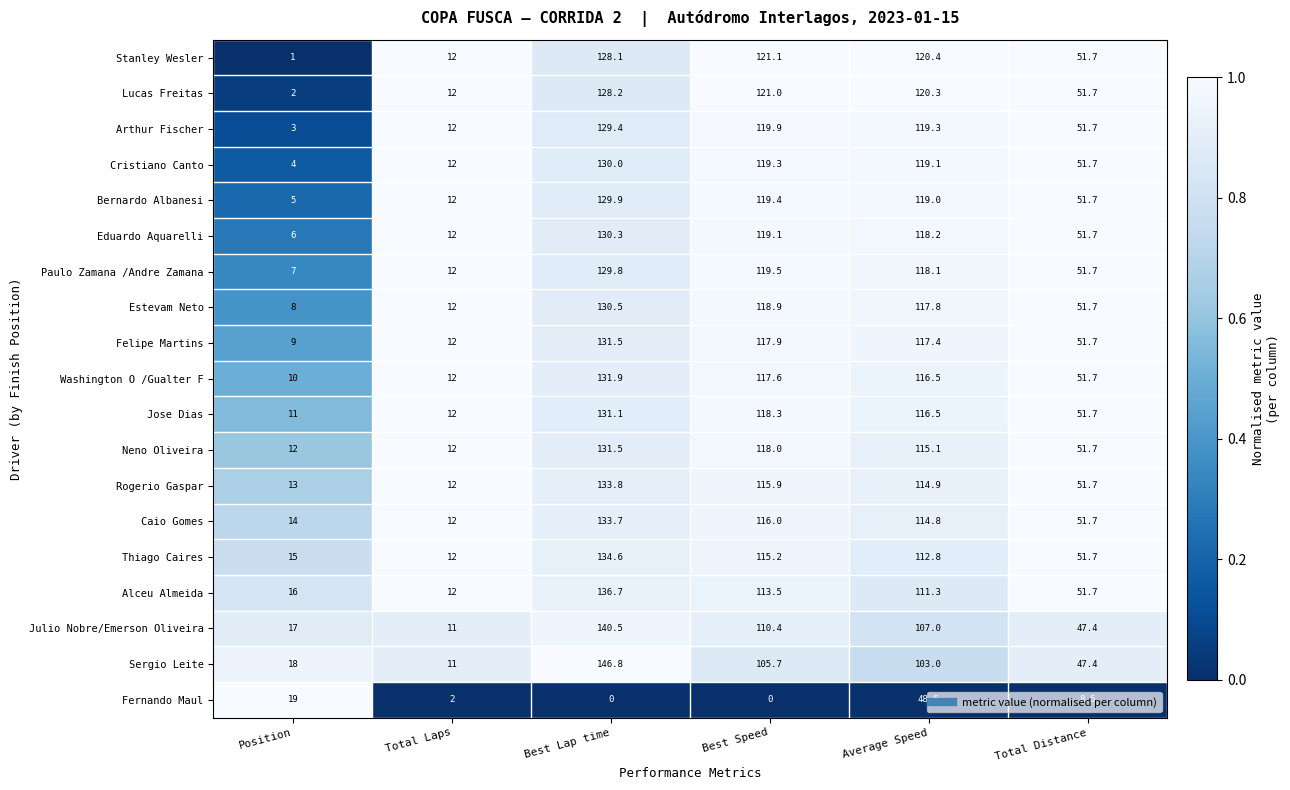

At which label does Felipe Martins reach its minimum?

Position